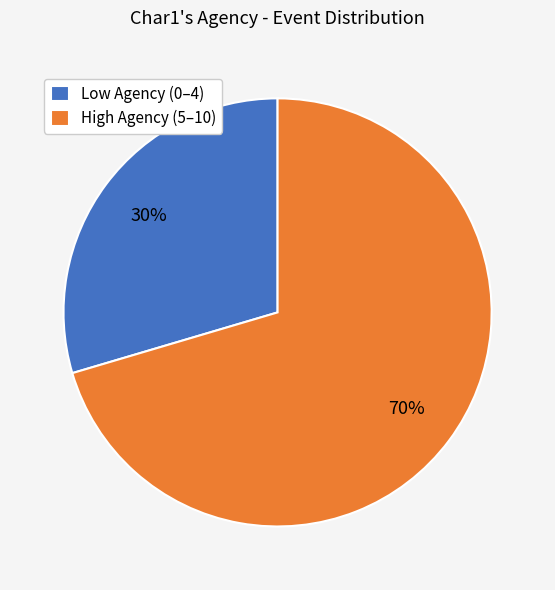

To the nearest percent, what portion does High Agency (5–10) represent?

70%